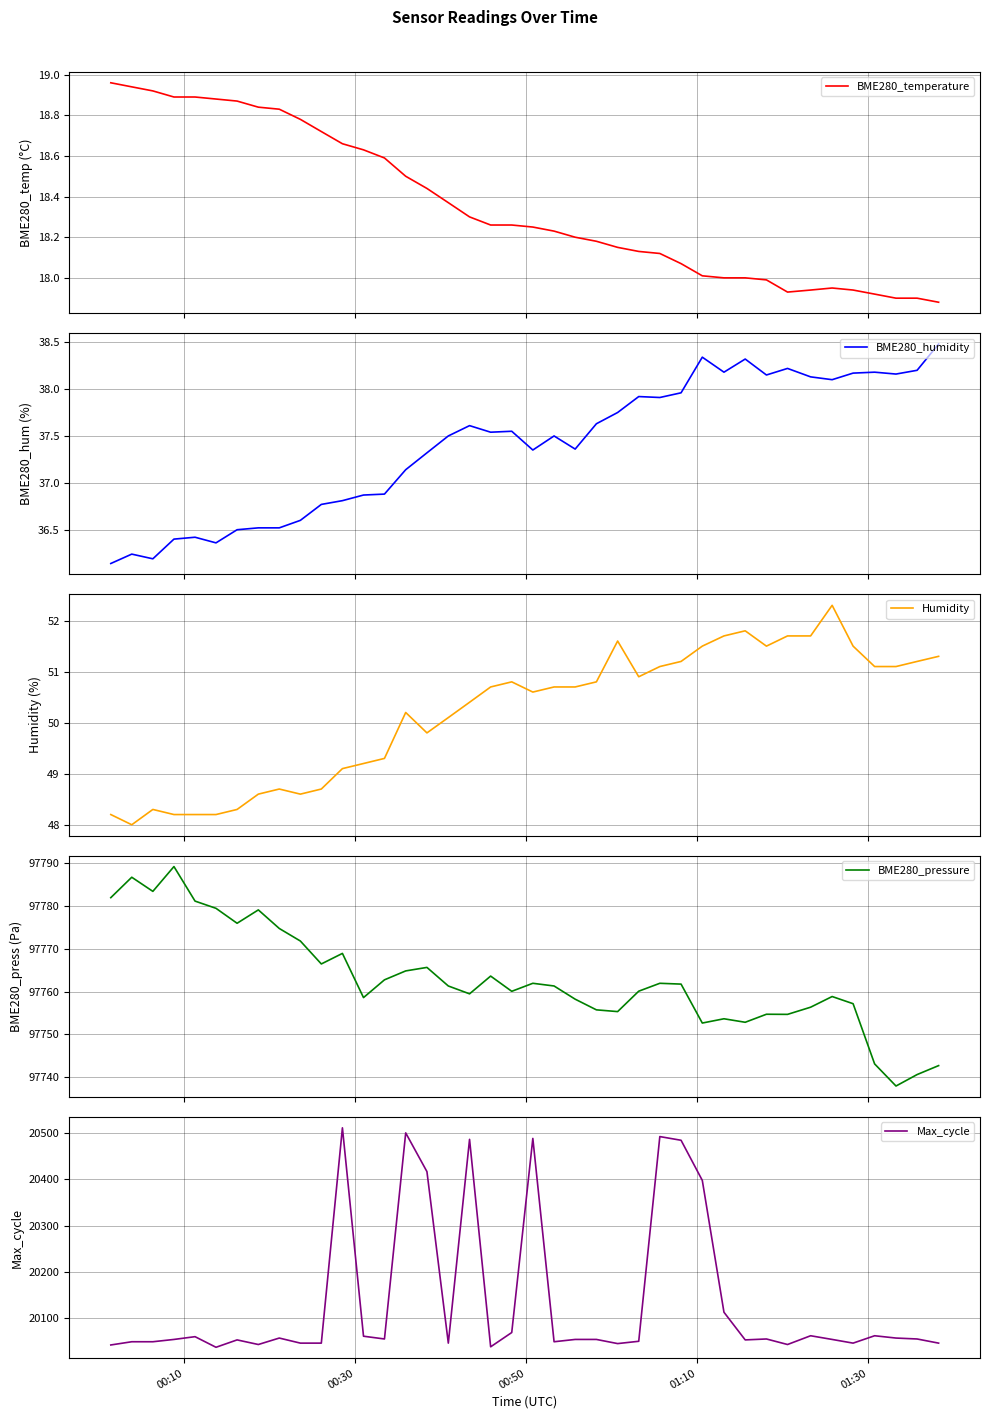

What is the maximum value for BME280_humidity?

38.5